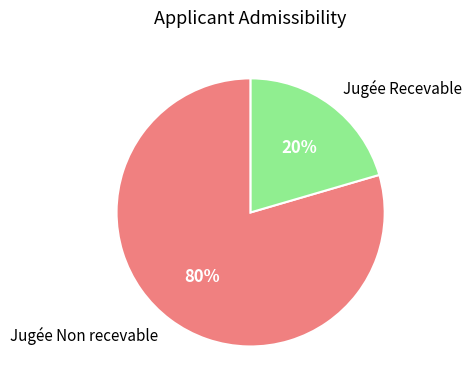

To the nearest percent, what percentage of the pie is Jugée Recevable?

20%